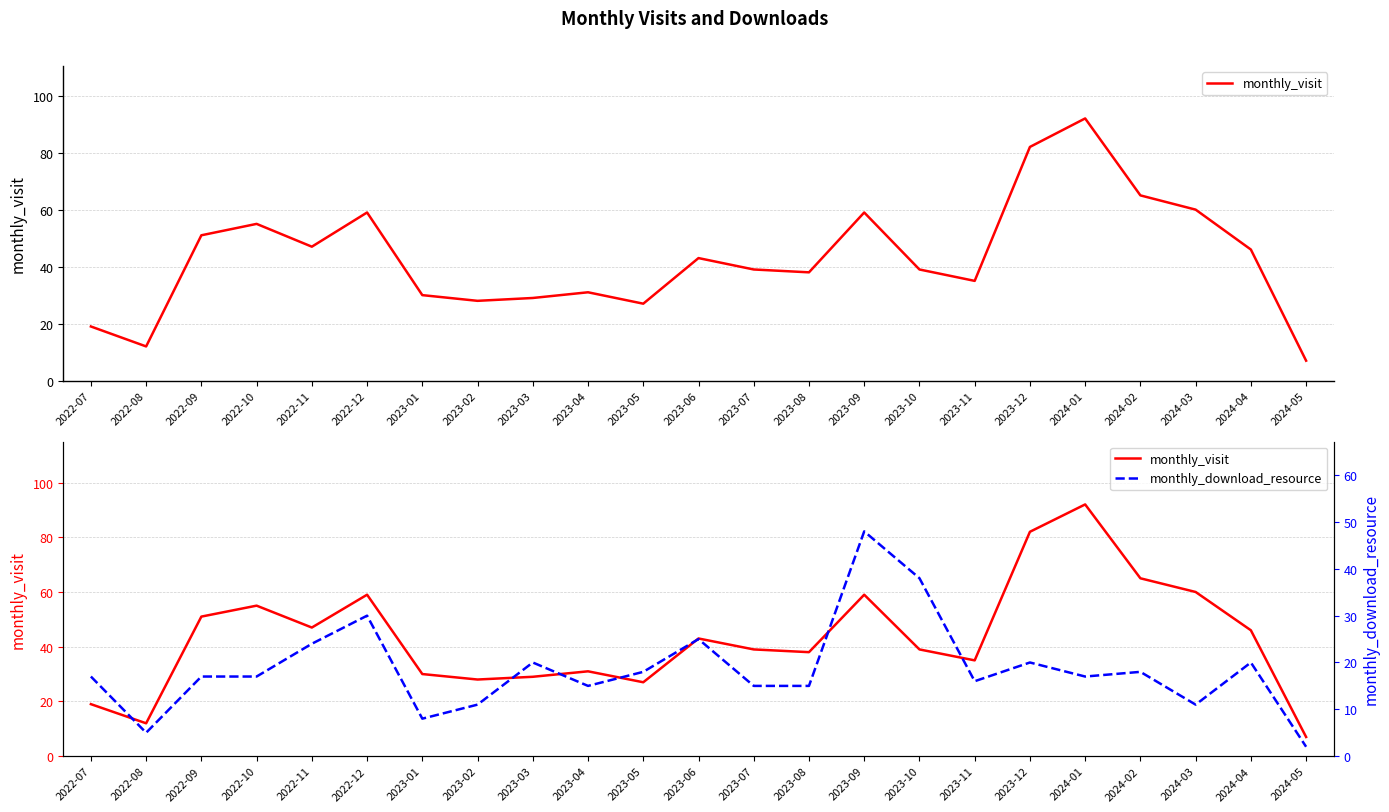

Which series has the widest spread of values?

monthly_visit